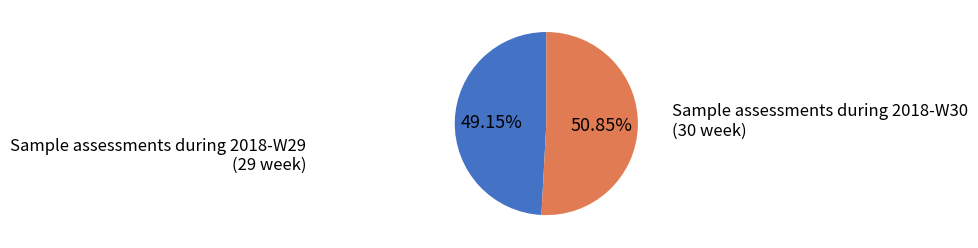

Is there any slice that represents more than half of the pie?

Yes